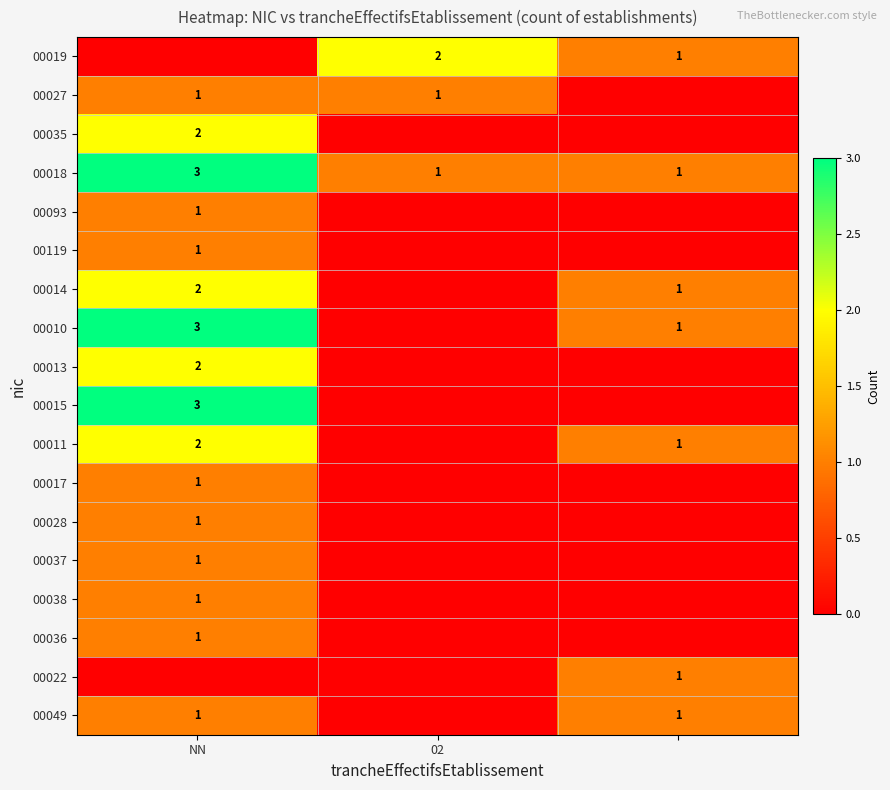

At how many categories does at least one series exceed 2?

1